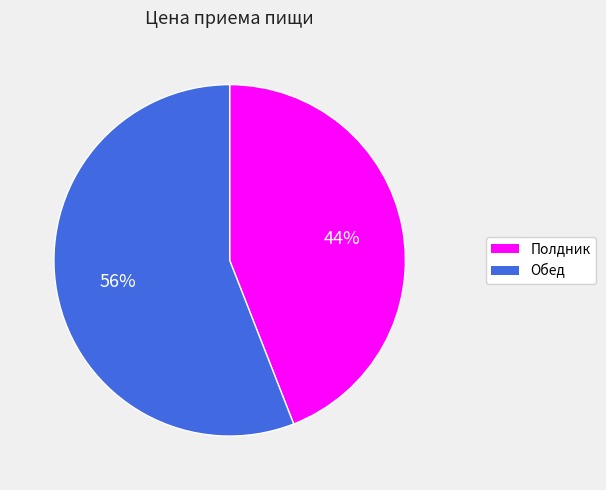

Is the sum of Обед and Полдник greater than half?

Yes